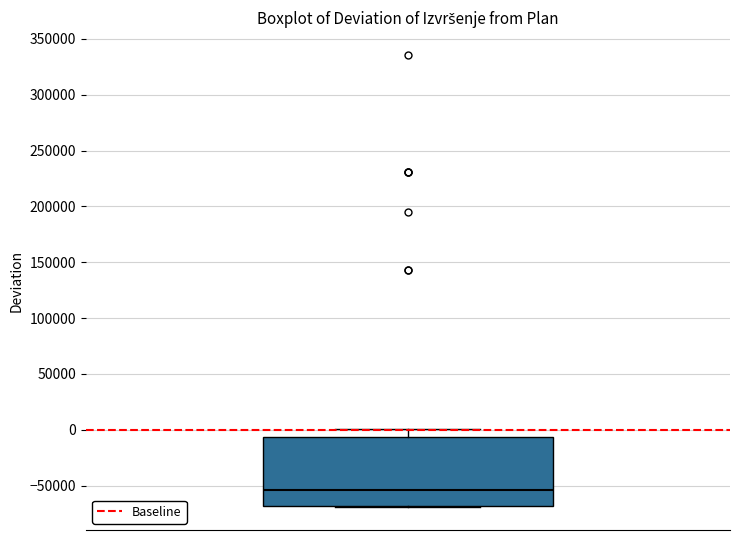

Where is the lower edge of the box on the y-axis? The values are not printed on the chart, so give them approximately, as read against the axis.

-70000